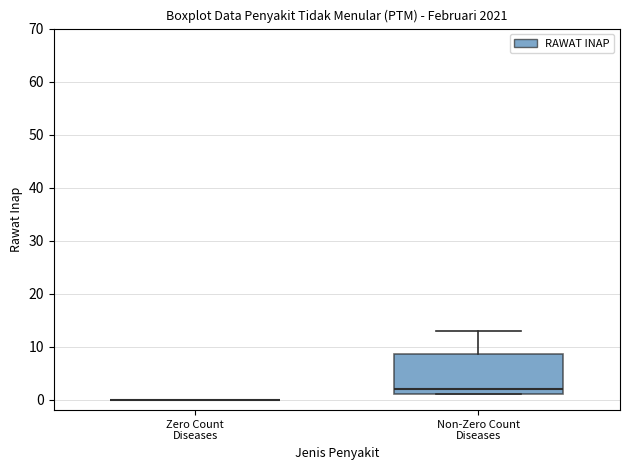

Reading left to right, transcribe this box plot: for each box, give where its median line is, the range the box spans, and where its two whiskers end, as read against the y-axis. The values are not printed on the chart, so give them approximately, as read against the axis.

Zero Count Diseases: box collapsed to a line at 0, whiskers 0 to 0
Non-Zero Count Diseases: median 2, box 1 to 9, whiskers 1 to 13